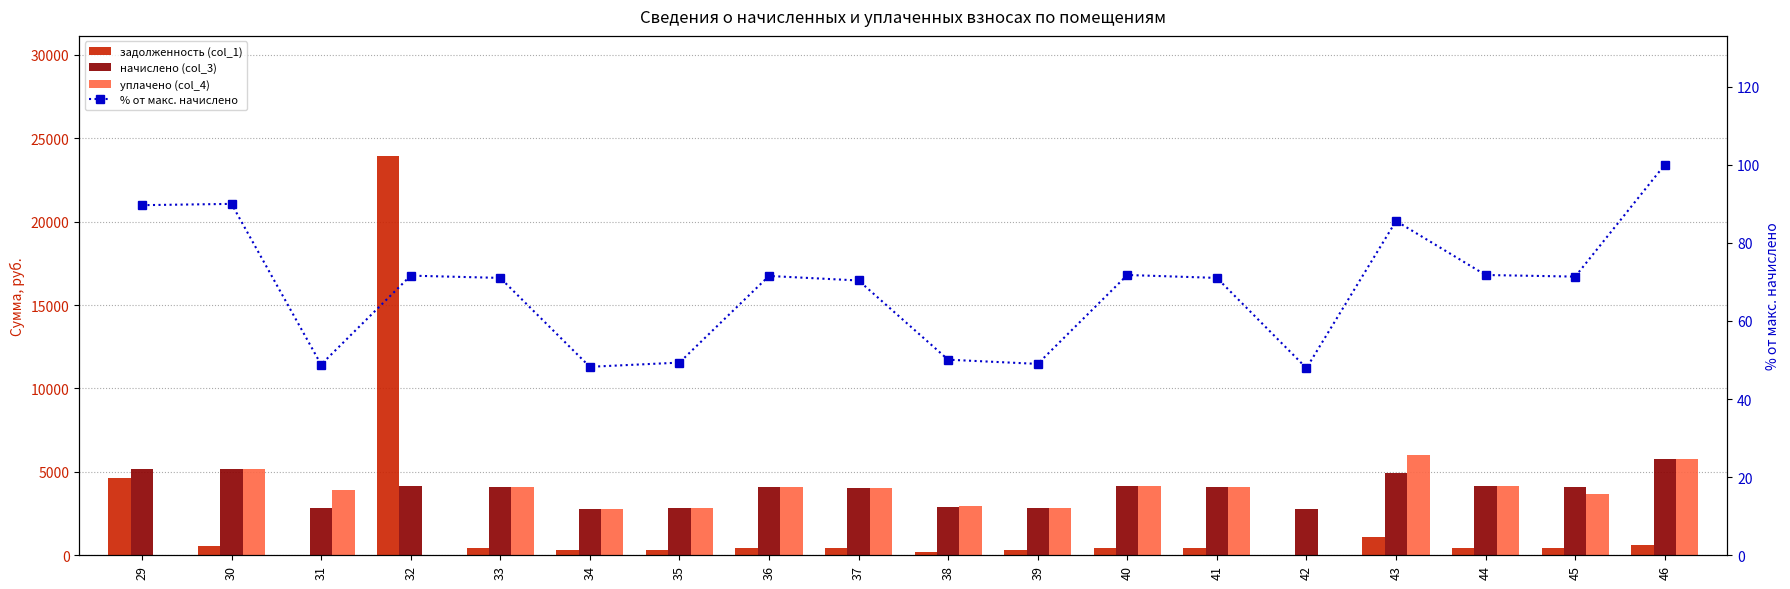

Reading right to left, what are all the values shown in this chart?

задолженность (col_1): 46=640.2	45=456.9	44=459.5	43=1096.0	42=0.0	41=454.7	40=459.5	39=313.8	38=185.8	37=450.5	36=457.9	35=315.9	34=309.0	33=460.9	32=23949.3	31=0.0	30=576.1	29=4603.0
начислено (col_3): 46=5762.2	45=4111.7	44=4135.6	43=4932.2	42=2761.8	41=4092.7	40=4135.6	39=2823.8	38=2885.8	37=4054.5	36=4121.3	35=2842.9	34=2780.9	33=4092.7	32=4126.1	31=2814.3	30=5185.0	29=5165.9
уплачено (col_4): 46=5762.2	45=3654.9	44=4135.6	43=6028.2	42=0.0	41=4092.7	40=4135.6	39=2823.7	38=2925.0	37=4054.5	36=4121.3	35=2842.9	34=2780.9	33=4092.7	32=0.0	31=3938.1	30=5185.0	29=0.0
% от макс. начислено: 46=100.0	45=71.4	44=71.8	43=85.6	42=47.9	41=71.0	40=71.8	39=49.0	38=50.1	37=70.4	36=71.5	35=49.3	34=48.3	33=71.0	32=71.6	31=48.8	30=90.0	29=89.7